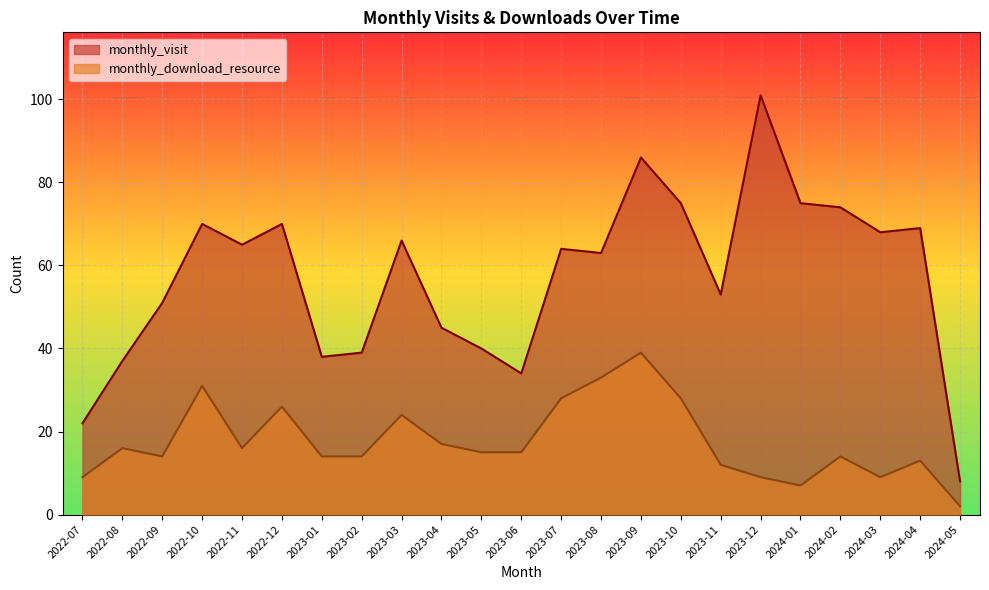

What is the minimum value for monthly_download_resource?

2